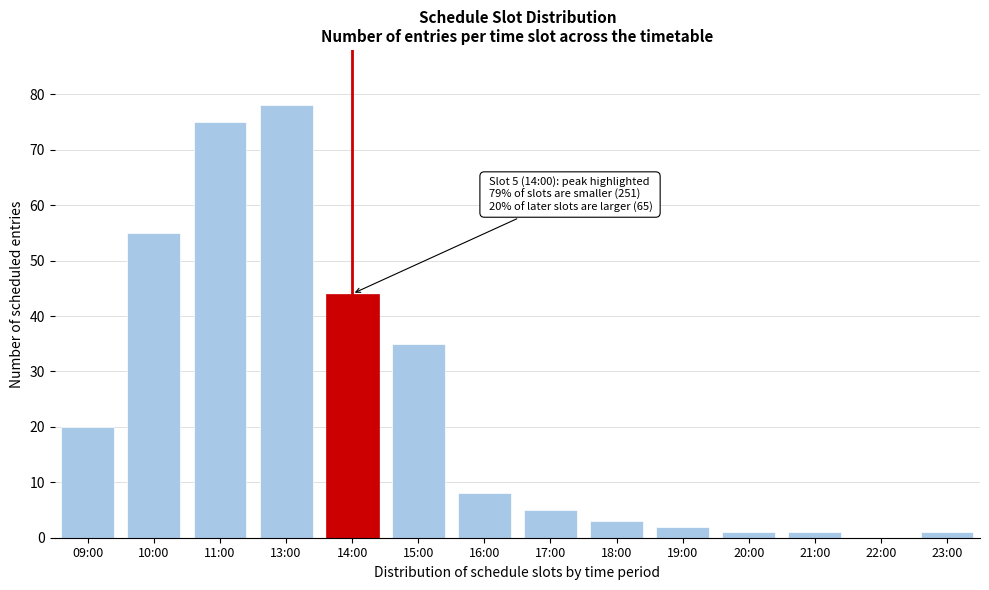

Reading left to right, what are all the values shown in this chart?

09:00=20	10:00=55	11:00=75	13:00=78	14:00=44	15:00=35	16:00=8	17:00=5	18:00=3	19:00=2	20:00=1	21:00=1	22:00=0	23:00=1